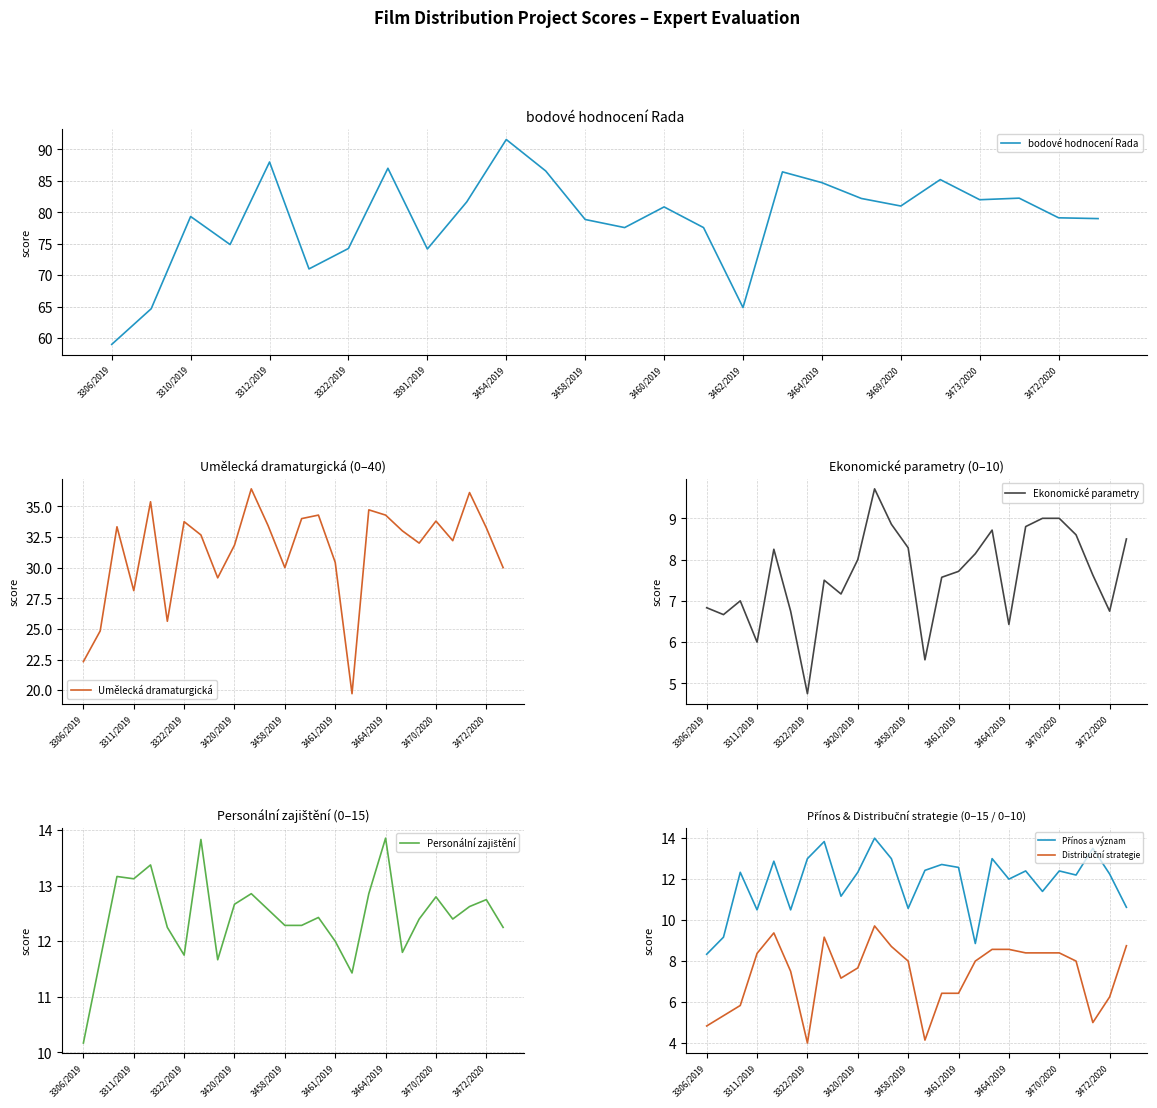

What are all the series names shown in the legend?

bodové hodnocení Rada, Umělecká dramaturgická, Ekonomické parametry, Personální zajištění, Přínos a význam, Distribuční strategie